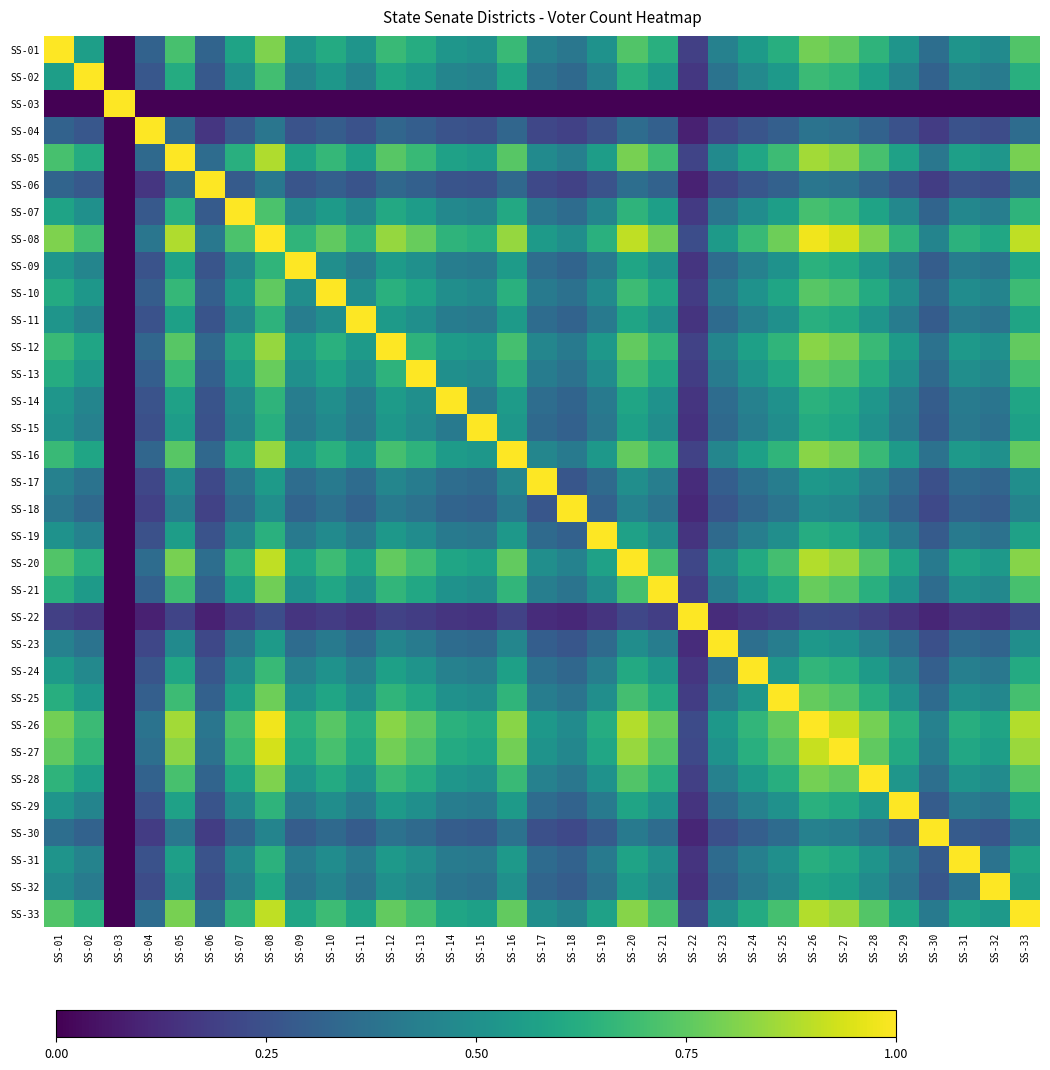

Rank the series at SS-31 from highest to lowest value.

SS-31, SS-08, SS-26, SS-27, SS-33, SS-20, SS-05, SS-16, SS-12, SS-28, SS-01, SS-21, SS-25, SS-13, SS-10, SS-07, SS-02, SS-24, SS-09, SS-14, SS-29, SS-11, SS-19, SS-15, SS-32, SS-17, SS-23, SS-18, SS-30, SS-06, SS-04, SS-22, SS-03